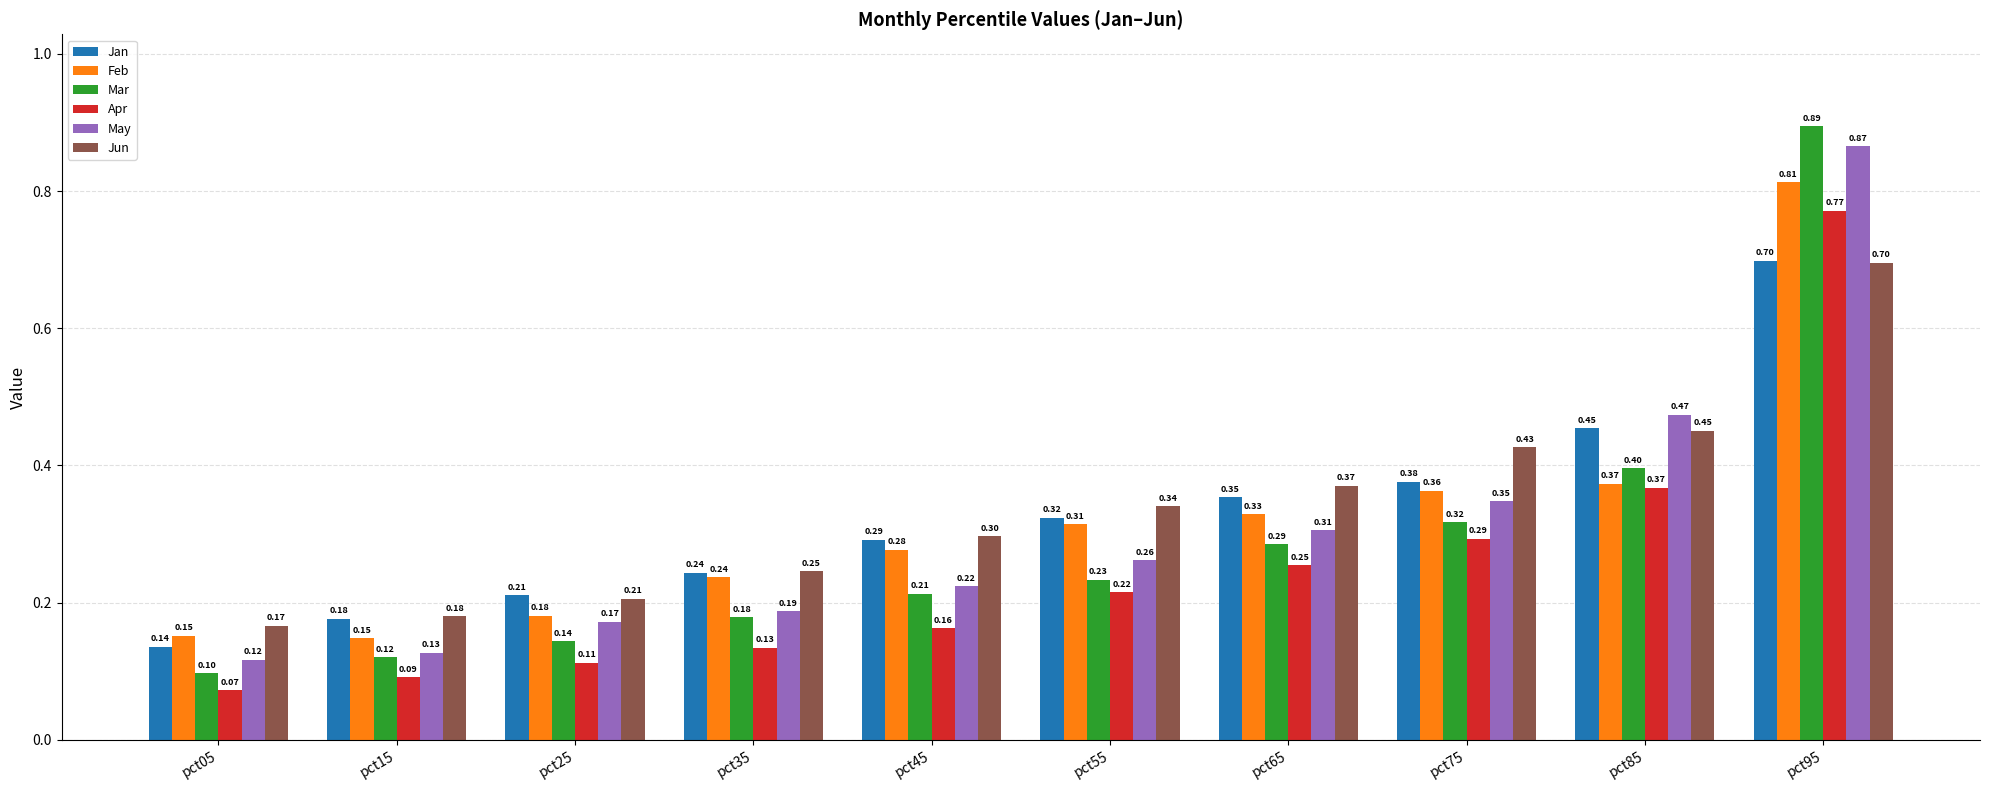

Is the value of Jan at pct15 greater than the value of Feb at pct55?

No